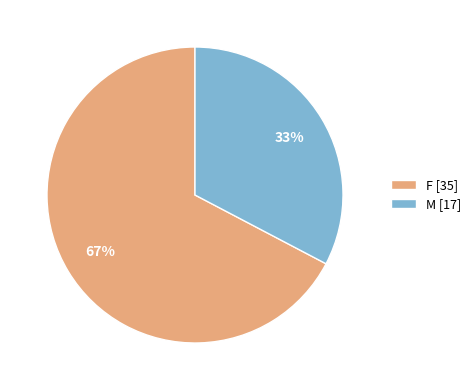

How many slices are in this pie chart?

2